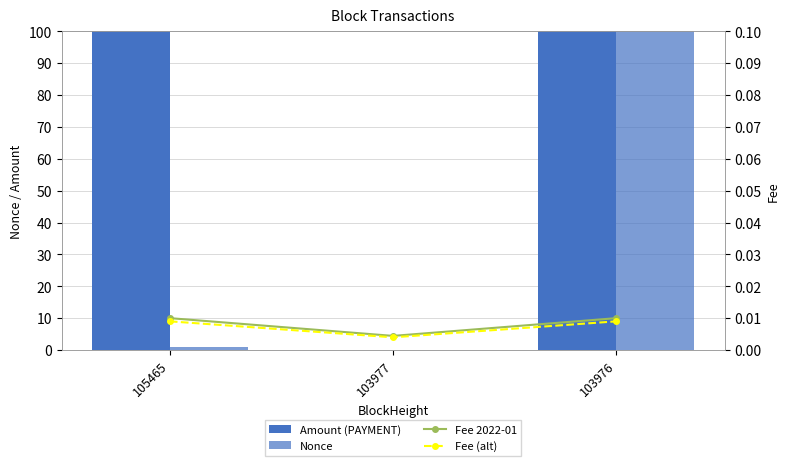

Which series has the widest spread of values?

Nonce